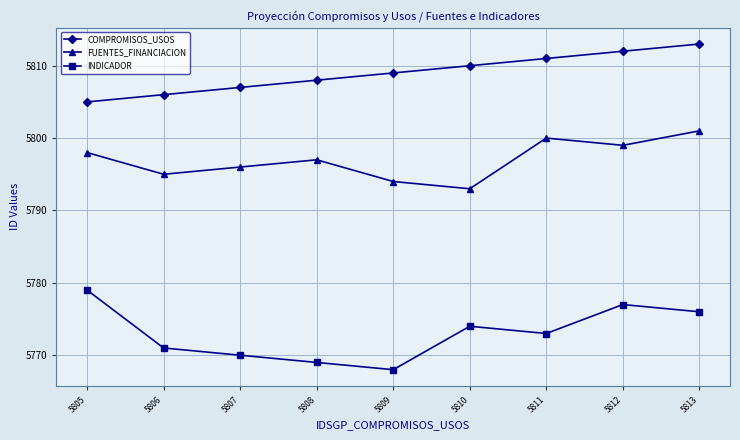

True or false: FUENTES_FINANCIACION has more than 0 interior local peaks.

True